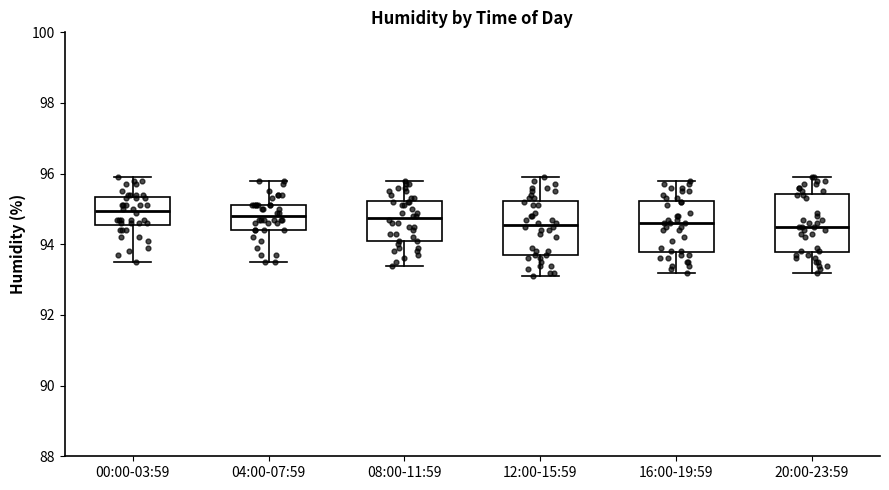

Reading left to right, transcribe this box plot: for each box, give where its median line is, the range the box spans, and where its two whiskers end, as read against the y-axis. The values are not printed on the chart, so give them approximately, as read against the axis.

00:00-03:59: median 95.0, box 94.6 to 95.4, whiskers 93.6 to 96.0
04:00-07:59: median 94.8, box 94.4 to 95.2, whiskers 93.6 to 95.8
08:00-11:59: median 94.8, box 94.2 to 95.2, whiskers 93.4 to 95.8
12:00-15:59: median 94.6, box 93.8 to 95.2, whiskers 93.2 to 96.0
16:00-19:59: median 94.6, box 93.8 to 95.2, whiskers 93.2 to 95.8
20:00-23:59: median 94.6, box 93.8 to 95.4, whiskers 93.2 to 96.0